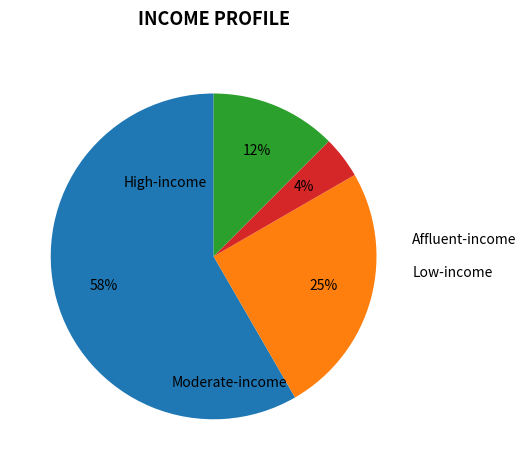

Count the number of slices in the pie.

4